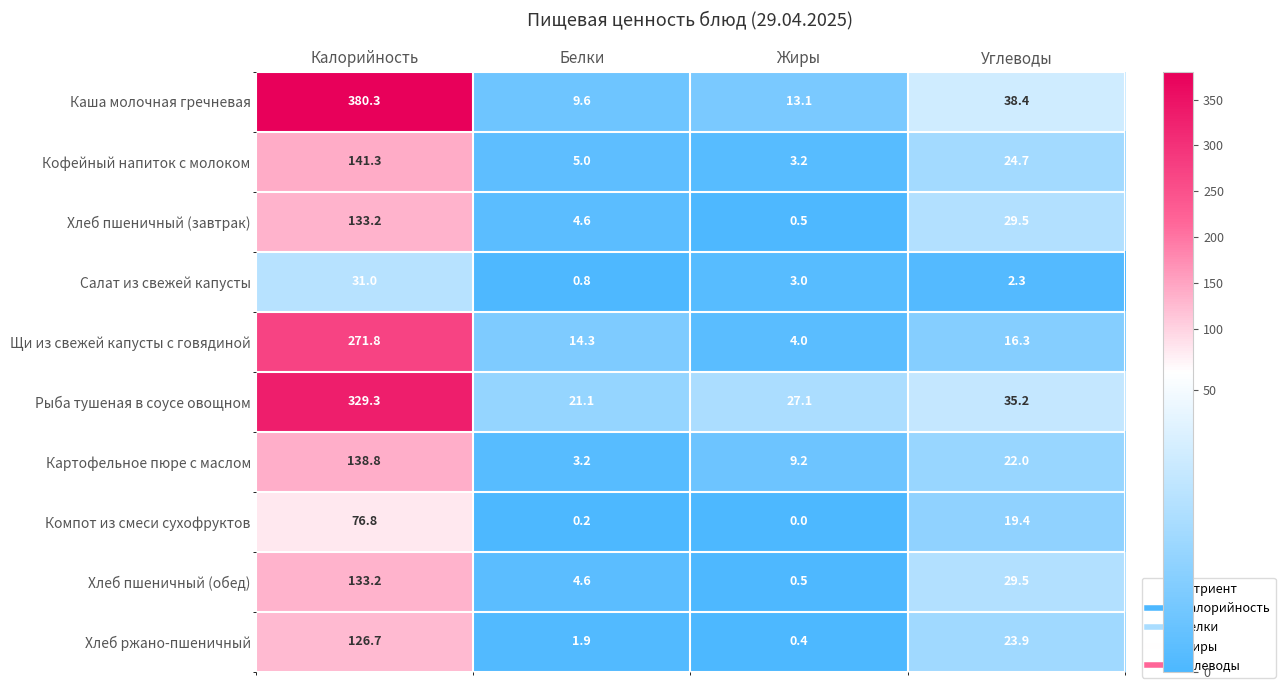

How many values in the Хлеб ржано-пшеничный series exceed 23?

2